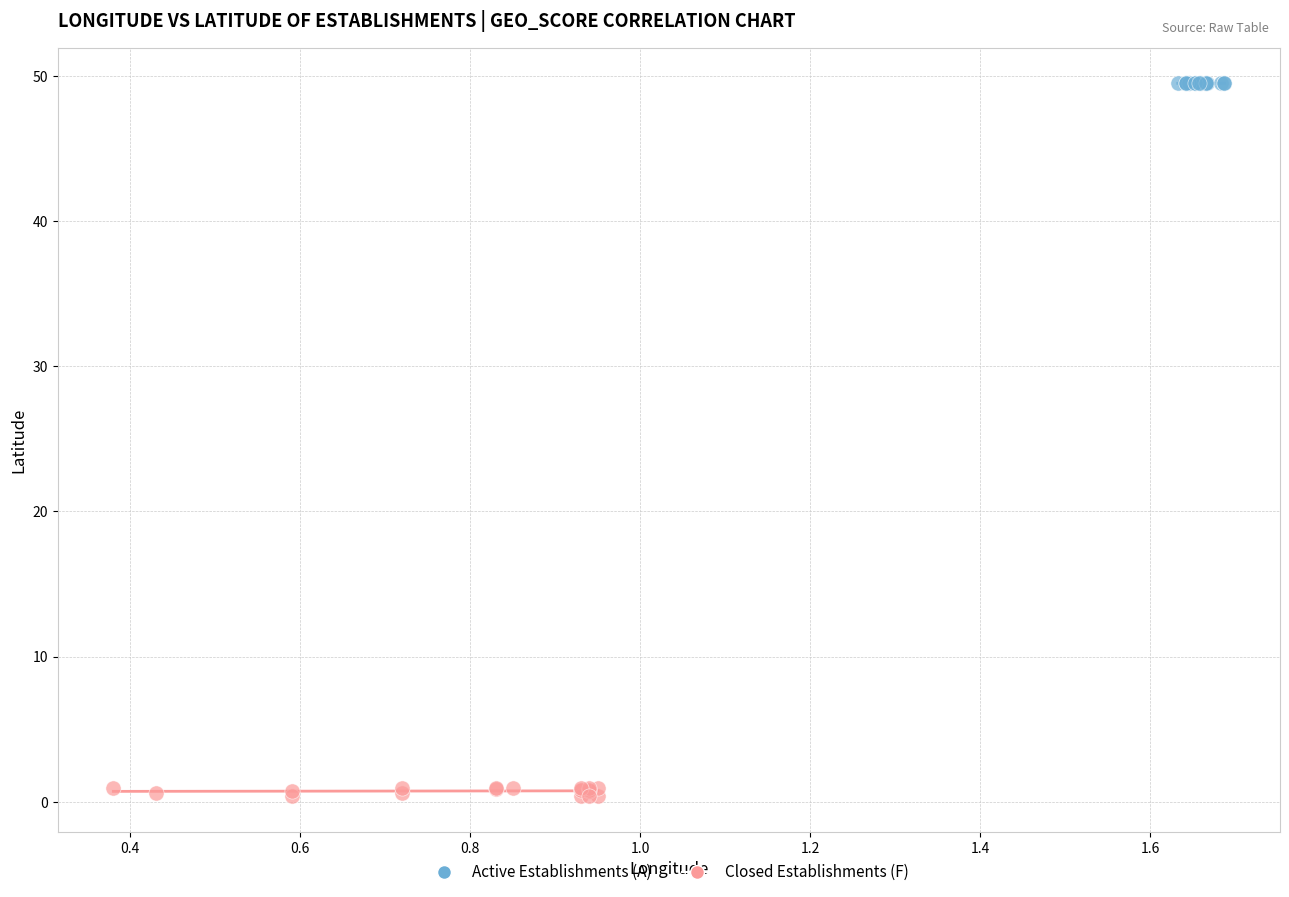

Which series reaches the minimum Y coordinate?

Closed Establishments (F)